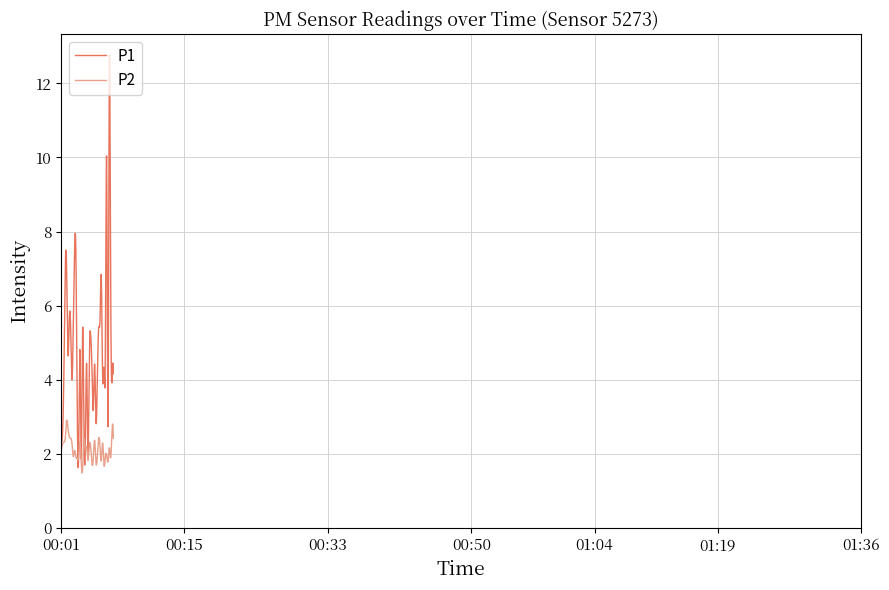

Which series has the largest total across all categories?

P1